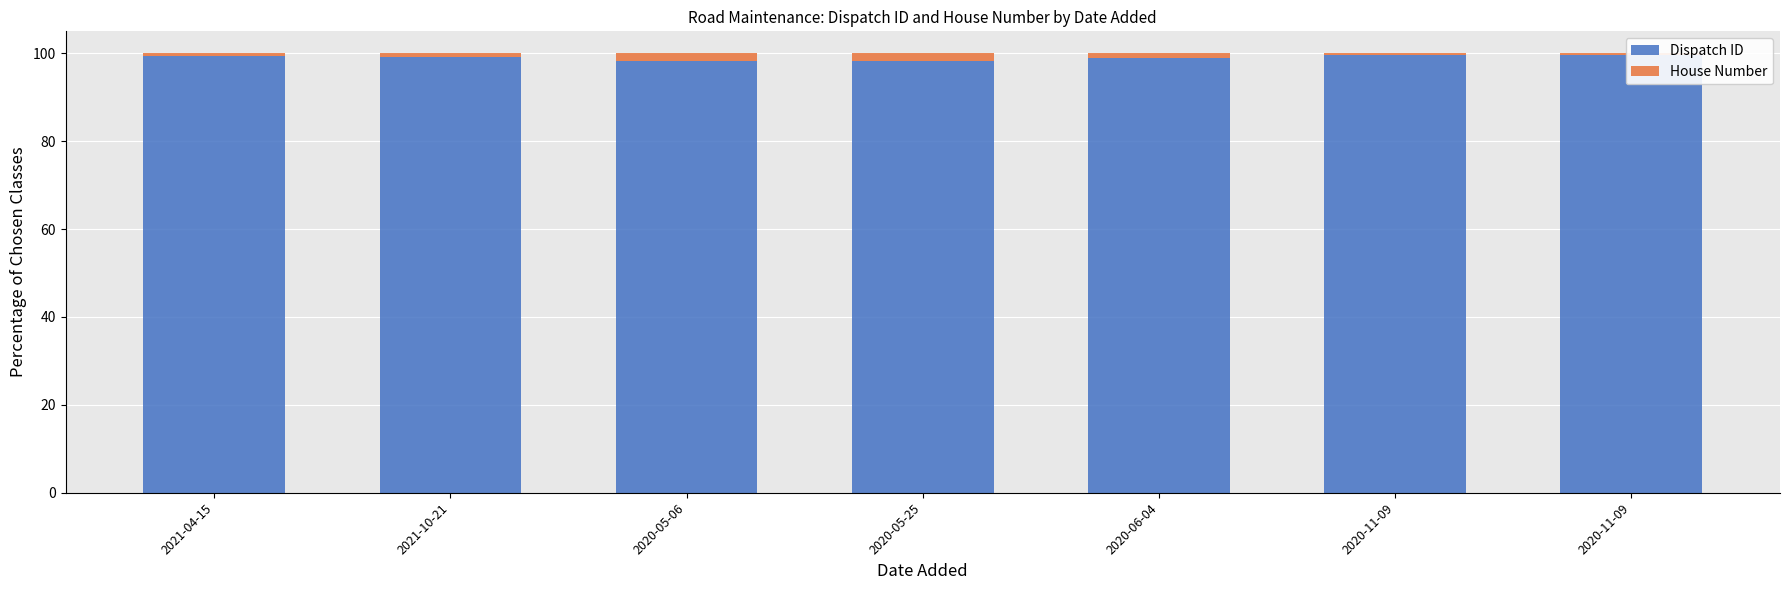

List the series in order of their overall mean, lowest first.

House Number, Dispatch ID